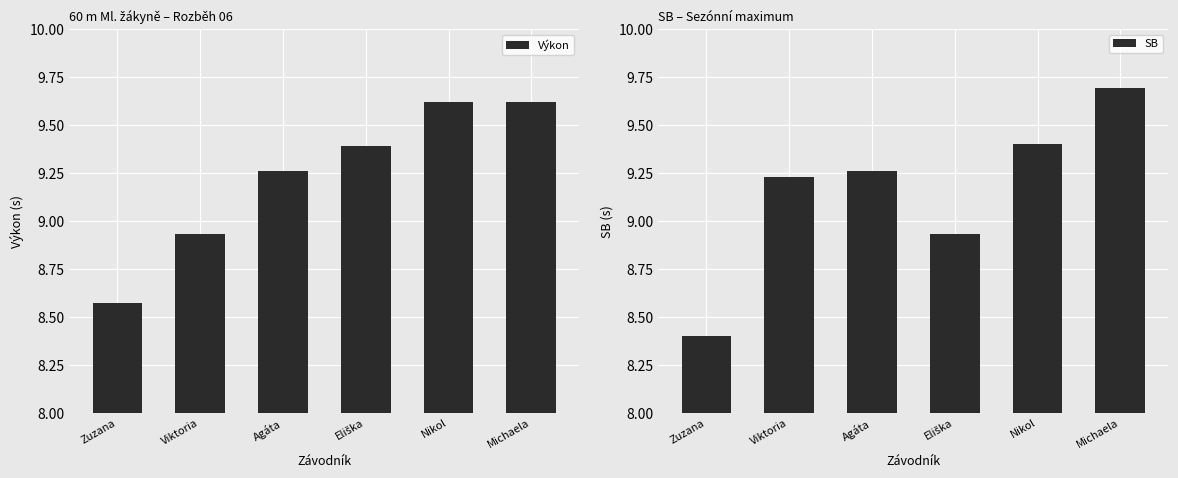

What is the difference between the maximum and minimum values in the SB series?

1.3